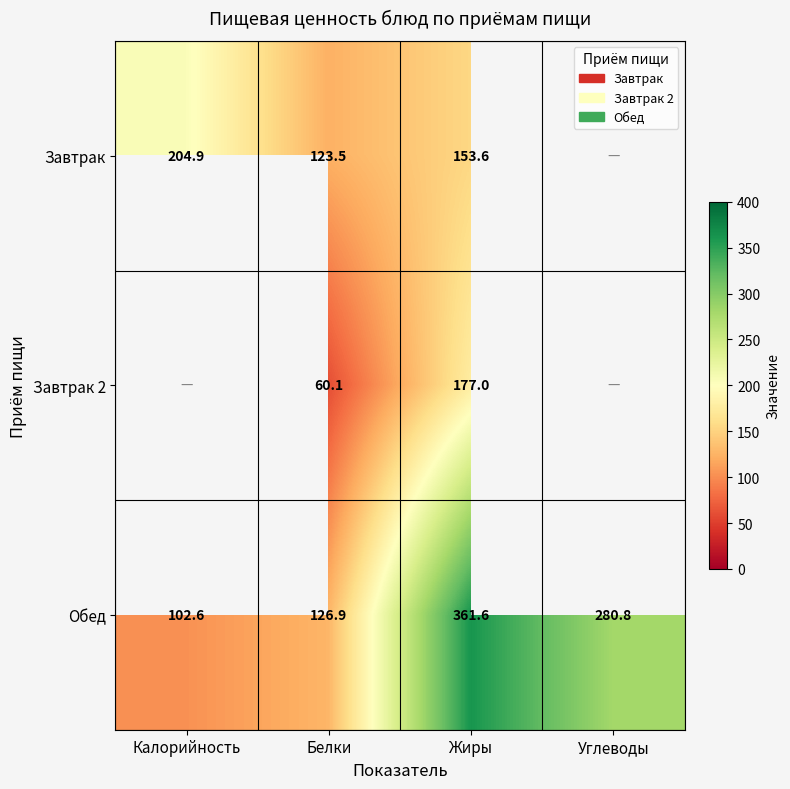

At how many categories does at least one series exceed 84?

4